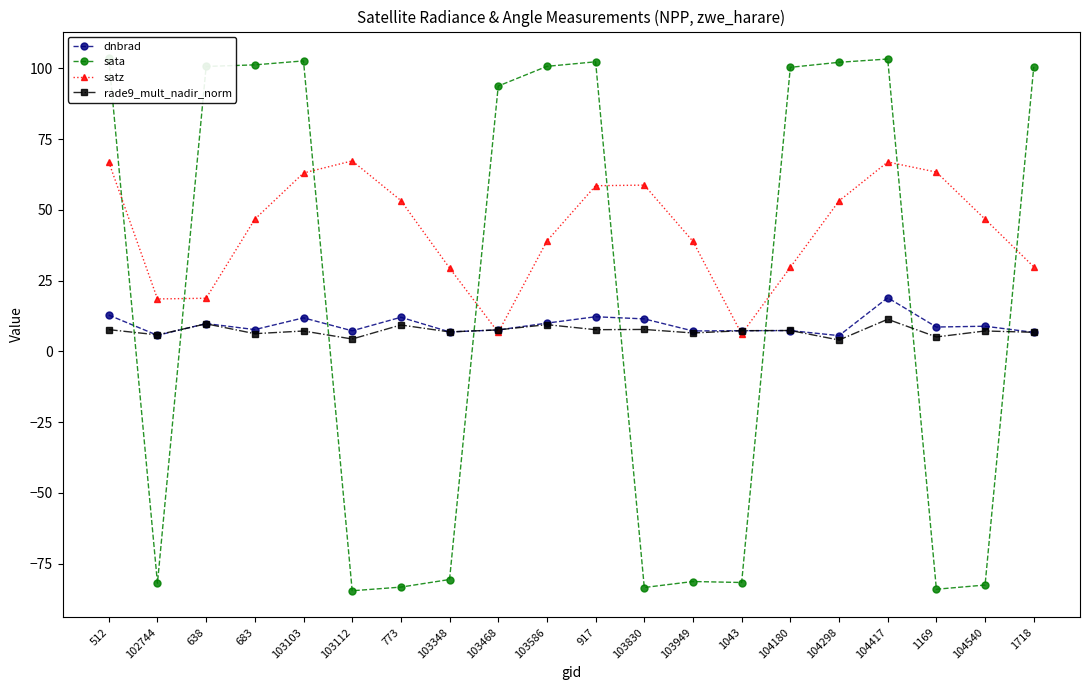

What is the average value of the rade9_mult_nadir_norm series?

7.2